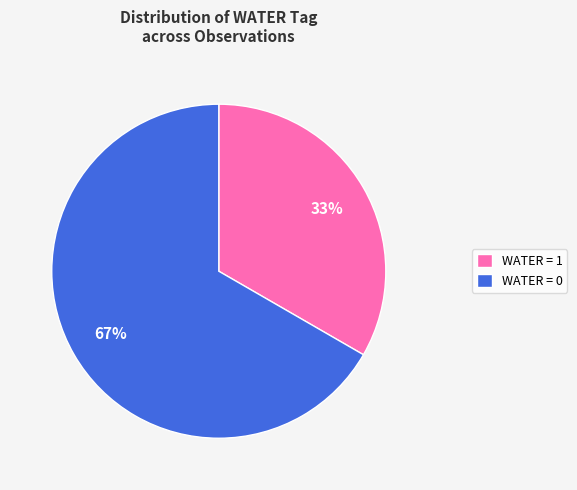

Count the number of slices in the pie.

2